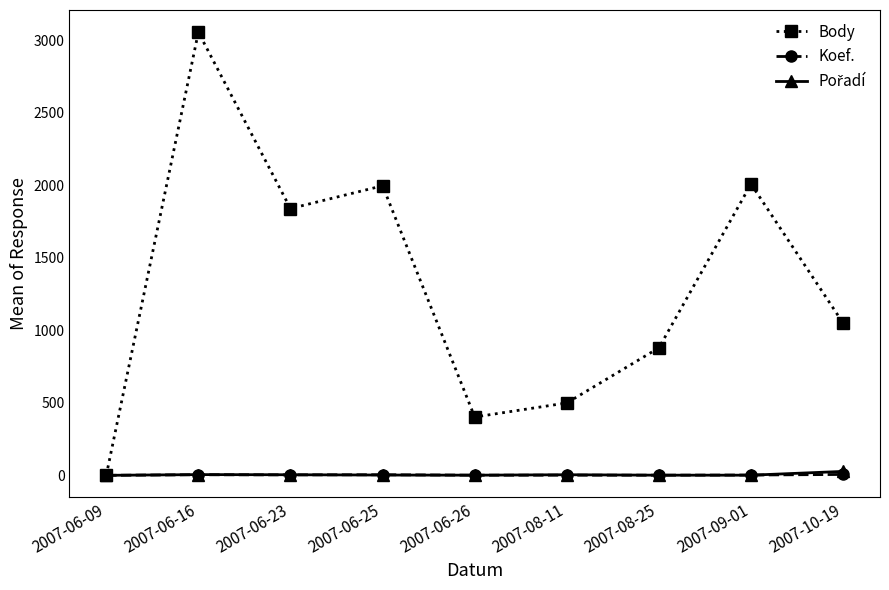

Which series has the largest total across all categories?

Body